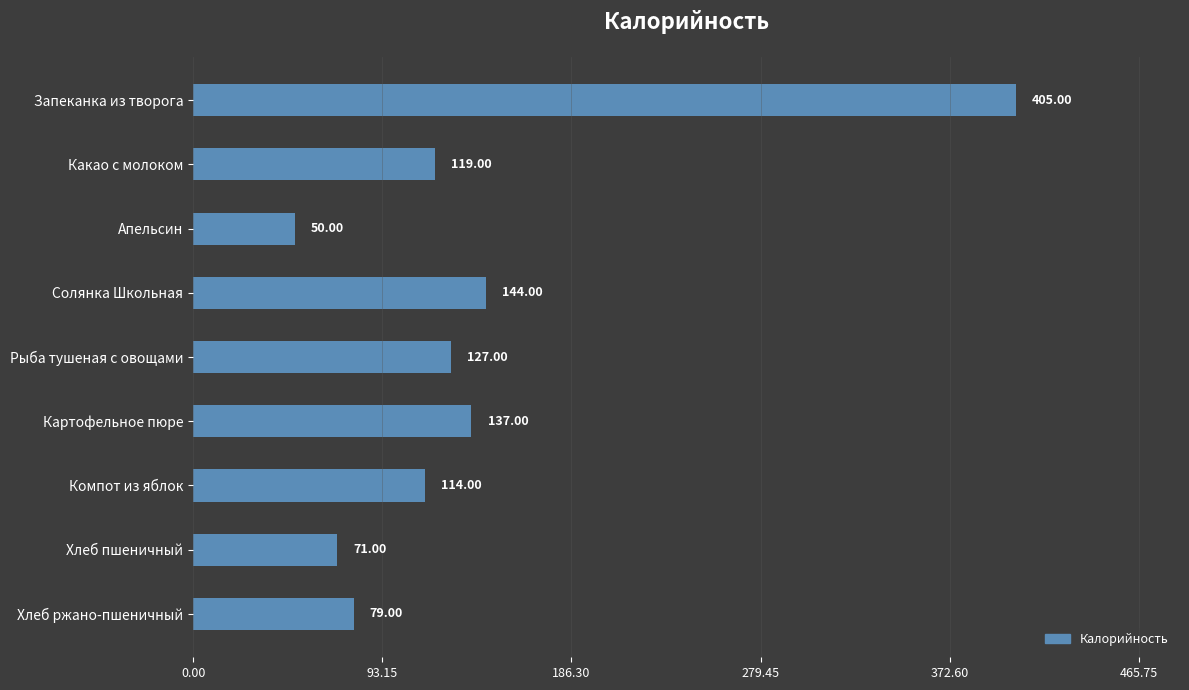

What is the label of the 1st bar from the bottom?

Хлеб ржано-пшеничный